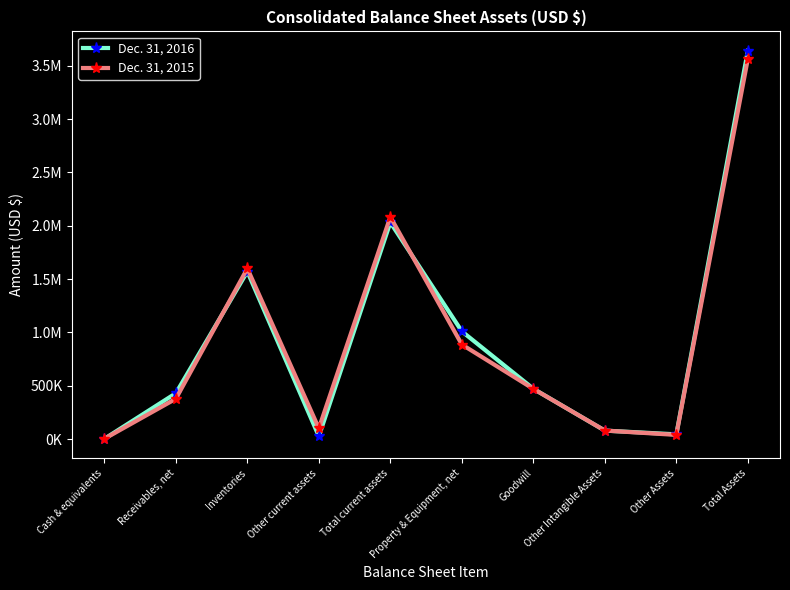

Is this an area chart (filled region under the line)?

No